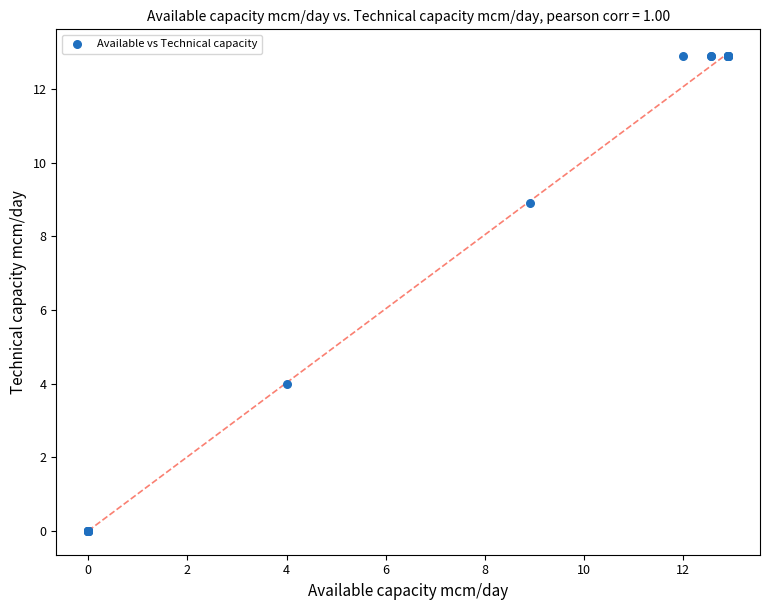

What Y value in the scatter plot is closest to 6?

4.0